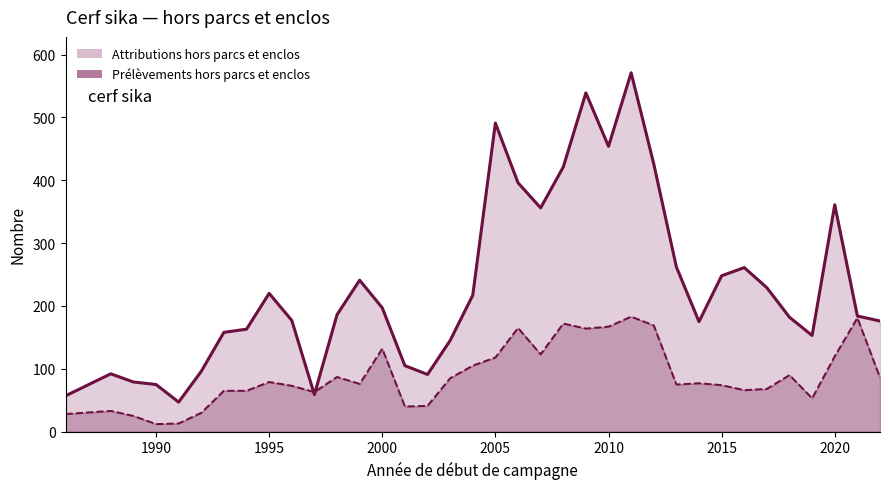

How many data points in Attributions (ligne) are less than 186?

18